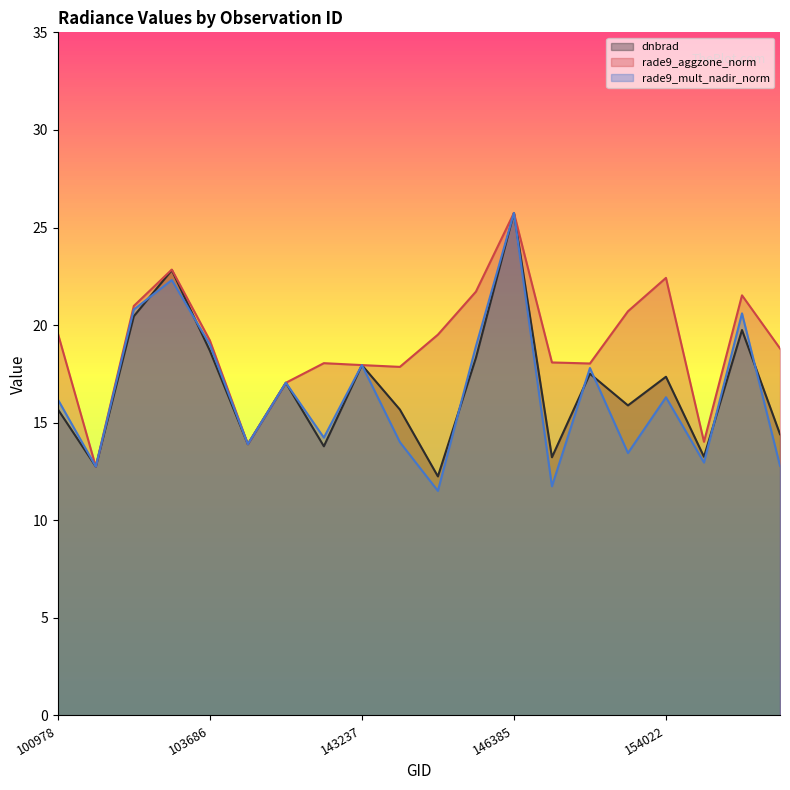

True or false: dnbrad has a value of 6.7 at 100978.

False